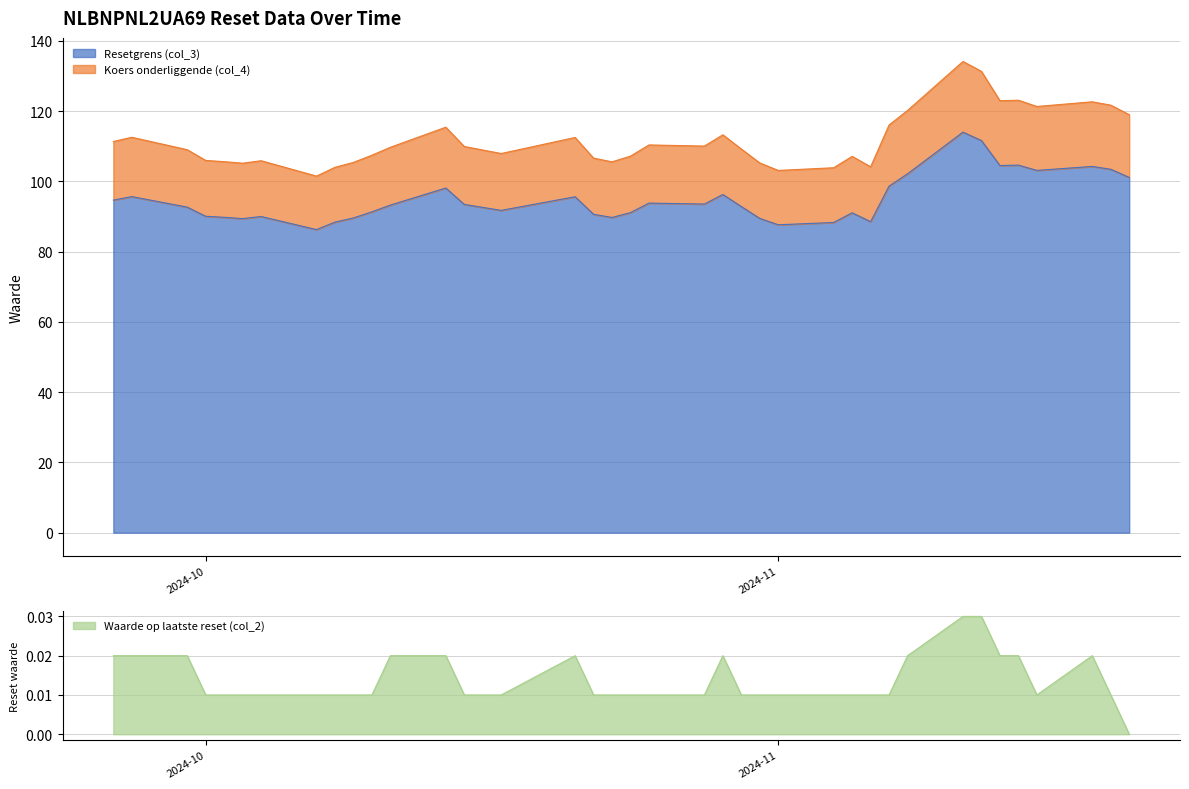

Is the value of Resetgrens (col_3) at 2024-10-11 greater than the value of Waarde op laatste reset (col_2) at 2024-10-25?

Yes